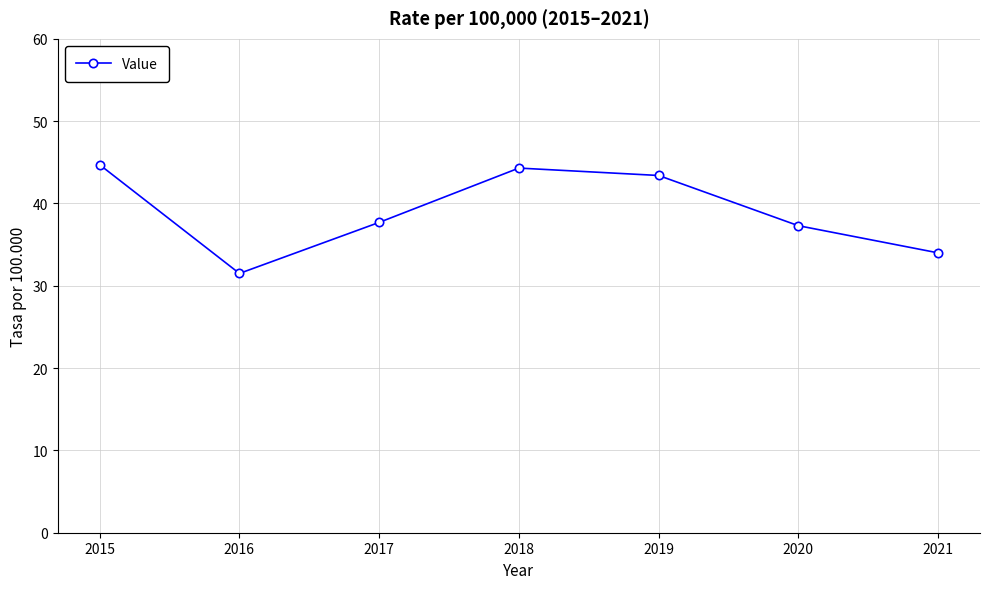

Reading left to right, transcribe all the data shown in this chart.

44.7	31.5	37.7	44.3	43.4	37.3	34.0